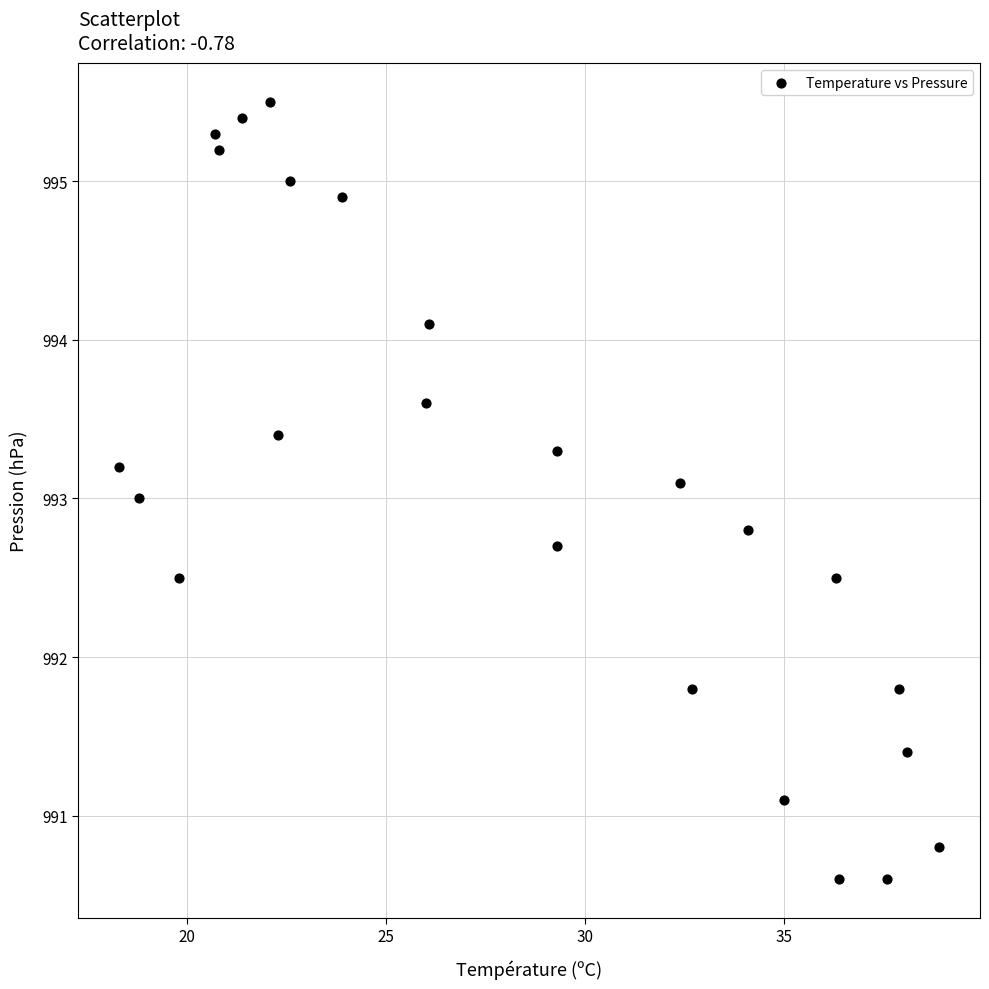

What is the range of X values (max minus min)?

20.6